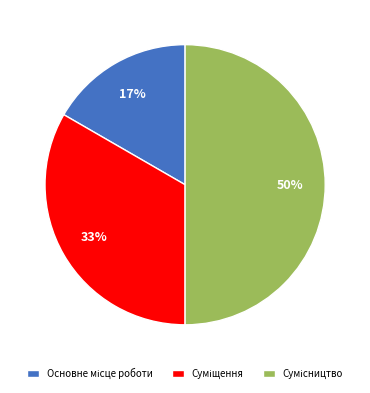

To the nearest percent, what is the difference between the largest and smallest slice percentages?

33%